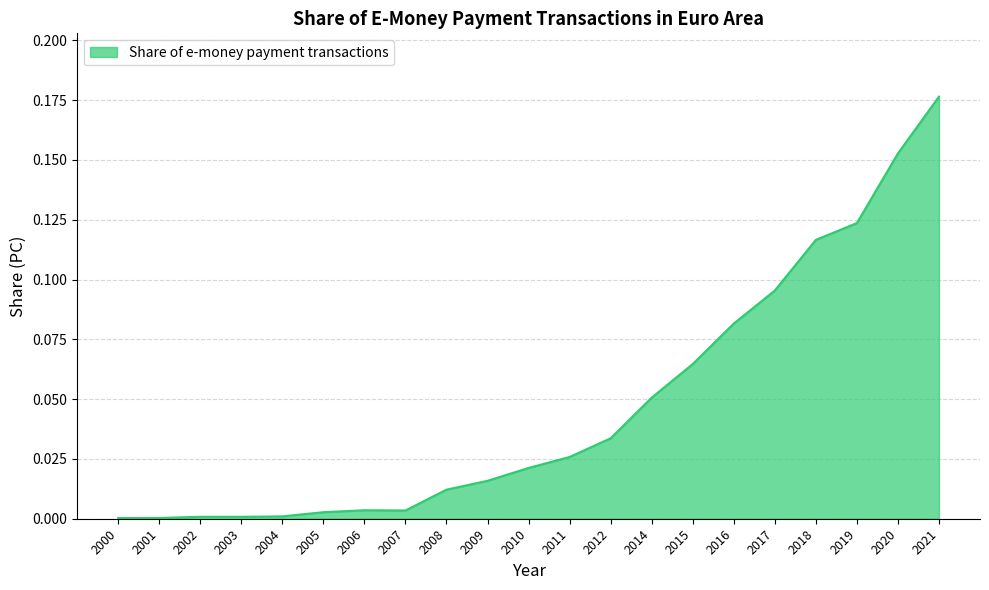

Between 2010 and 2007, which is larger?

2010